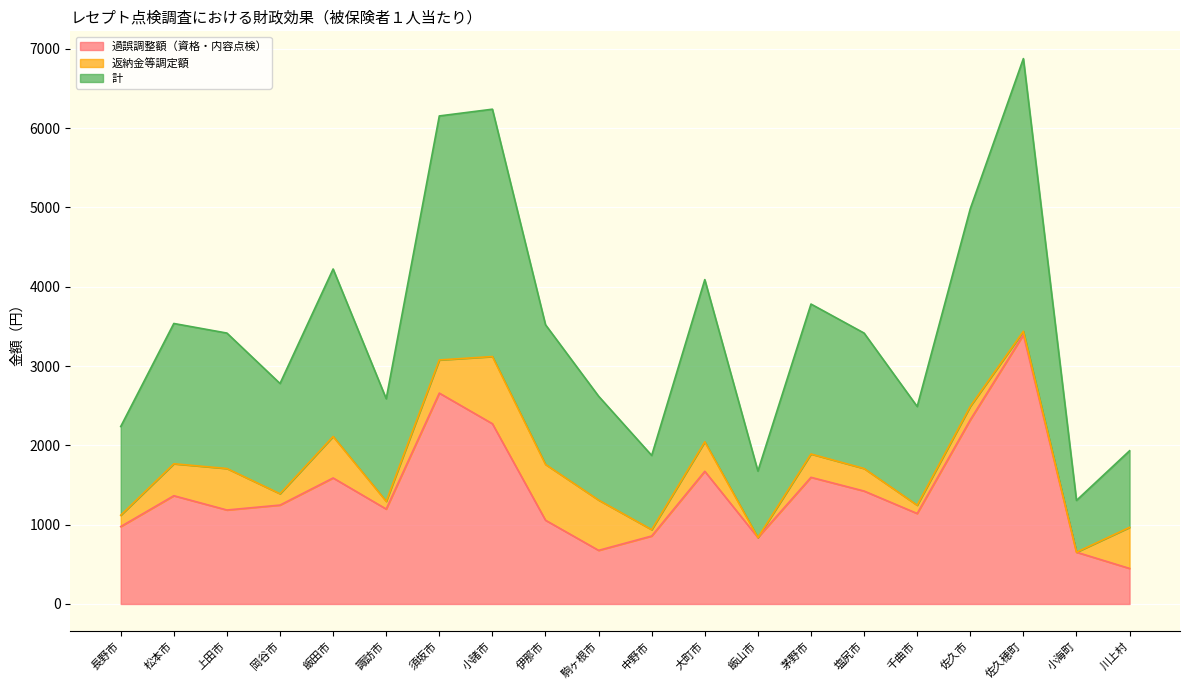

What is the difference between the highest and lowest values at 上田市?

2231